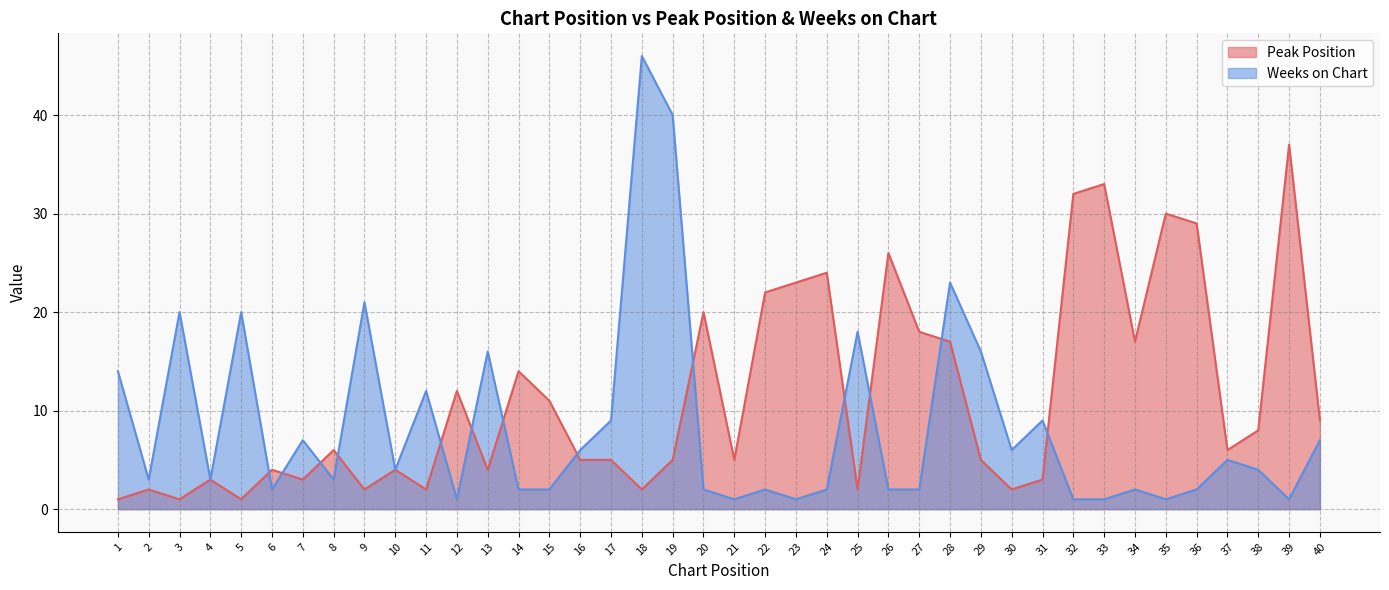

List the series in order of their peak value, highest first.

Weeks on Chart, Peak Position